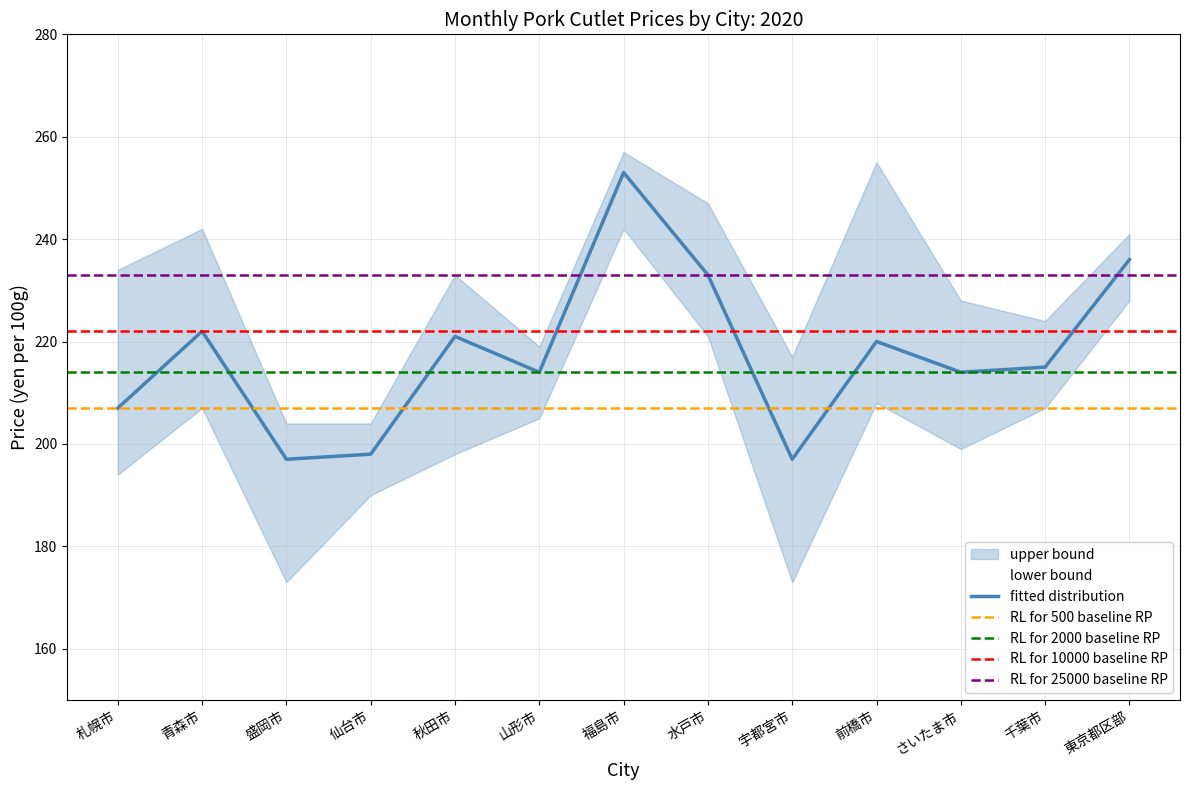

Reading right to left, transcribe all the data shown in this chart.

fitted distribution: 東京都区部=236	千葉市=215	さいたま市=214	前橋市=220	宇都宮市=197	水戸市=233	福島市=253	山形市=214	秋田市=221	仙台市=198	盛岡市=197	青森市=222	札幌市=207
upper bound: 東京都区部=241	千葉市=224	さいたま市=228	前橋市=255	宇都宮市=217	水戸市=247	福島市=257	山形市=219	秋田市=233	仙台市=204	盛岡市=204	青森市=242	札幌市=234
lower bound: 東京都区部=228	千葉市=207	さいたま市=199	前橋市=208	宇都宮市=173	水戸市=221	福島市=242	山形市=205	秋田市=198	仙台市=190	盛岡市=173	青森市=207	札幌市=194